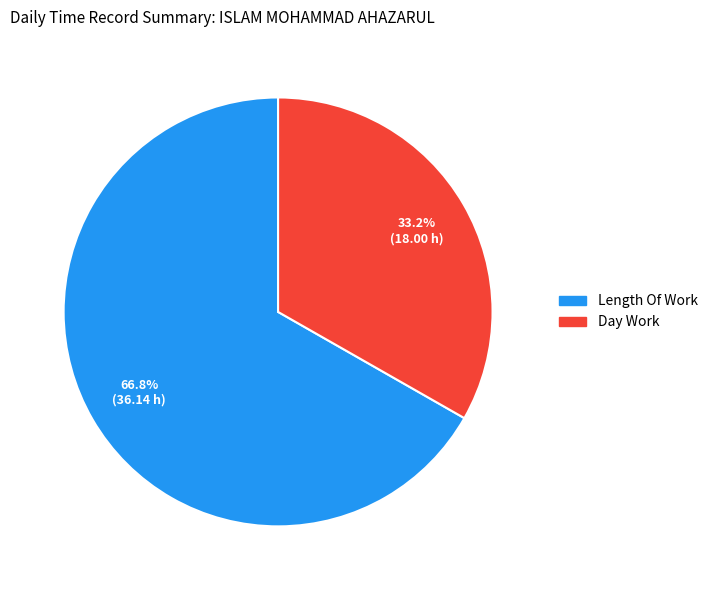

Does any single category account for the majority?

Yes